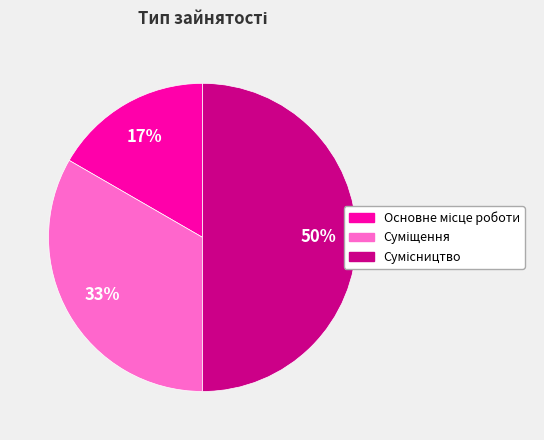

To the nearest percent, what is the average slice percentage?

33%